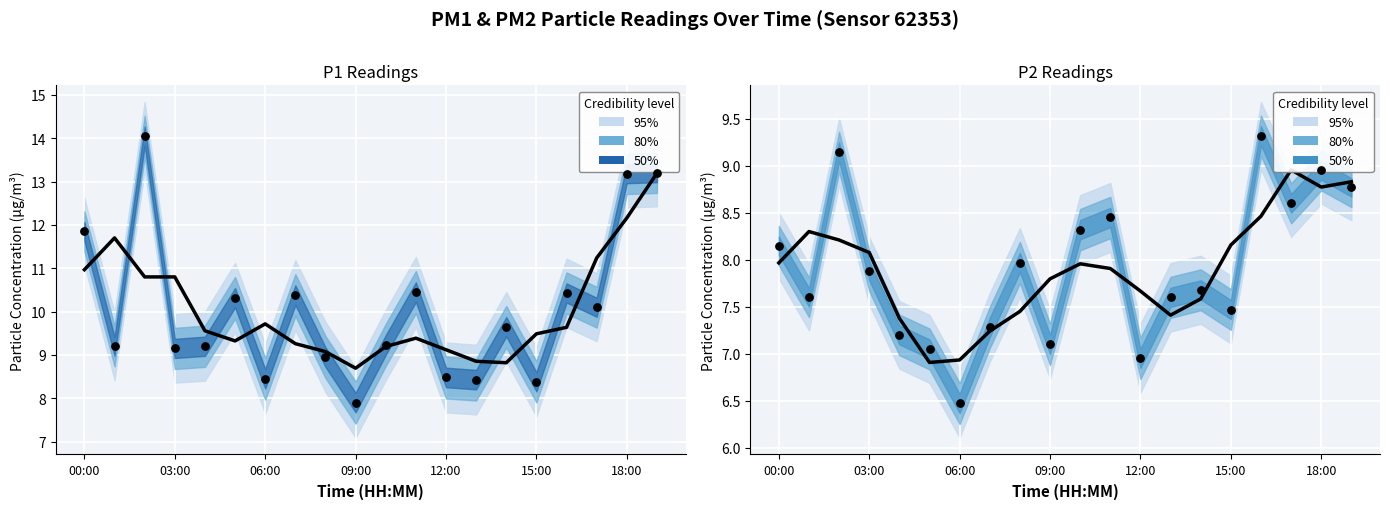

At how many categories does at least one series exceed 11?

6